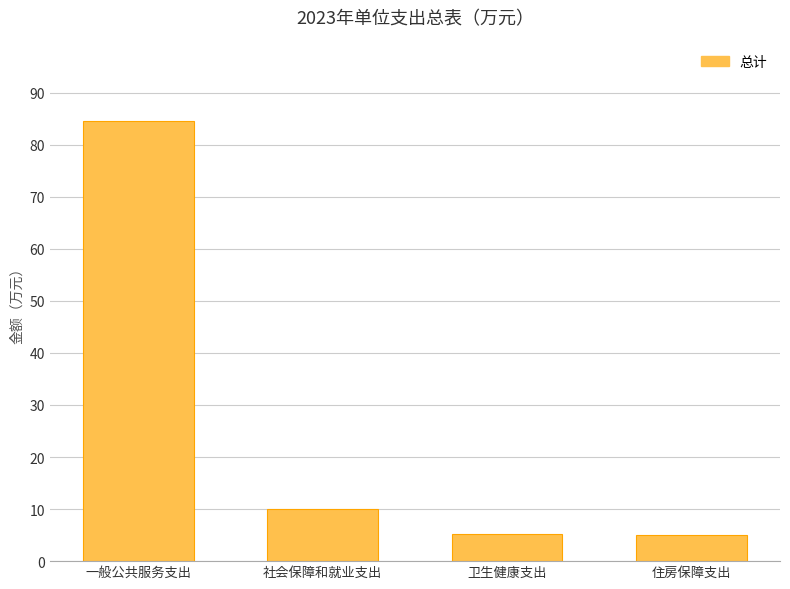

What is the change in value from 社会保障和就业支出 to 住房保障支出?

-5.0